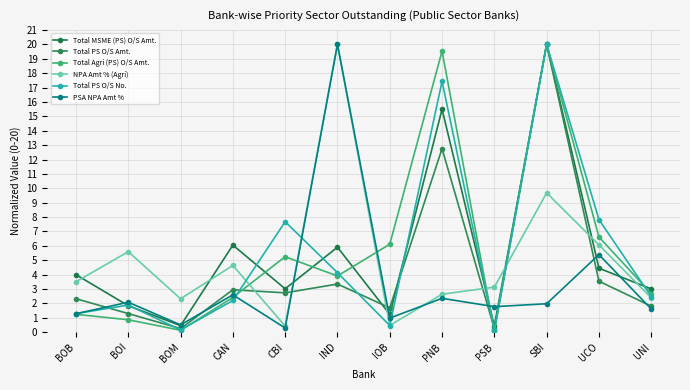

True or false: Total Agri (PS) O/S Amt. has a value of 20.0 at SBI.

True